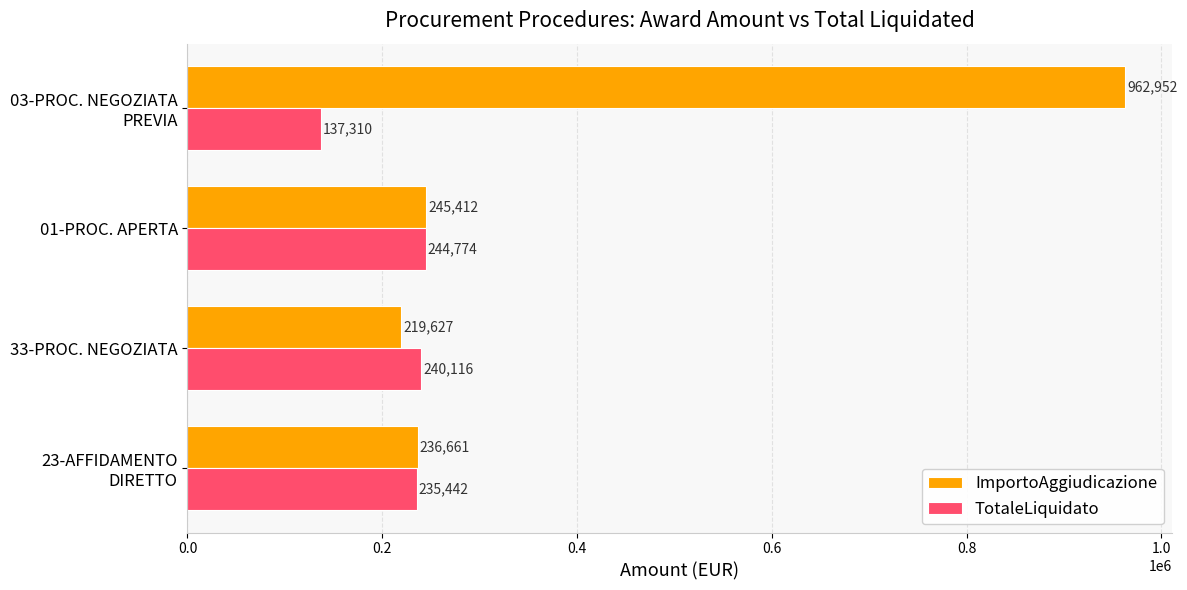

The value of ImportoAggiudicazione at 01-PROC. APERTA is 245412.1. True or false?

True